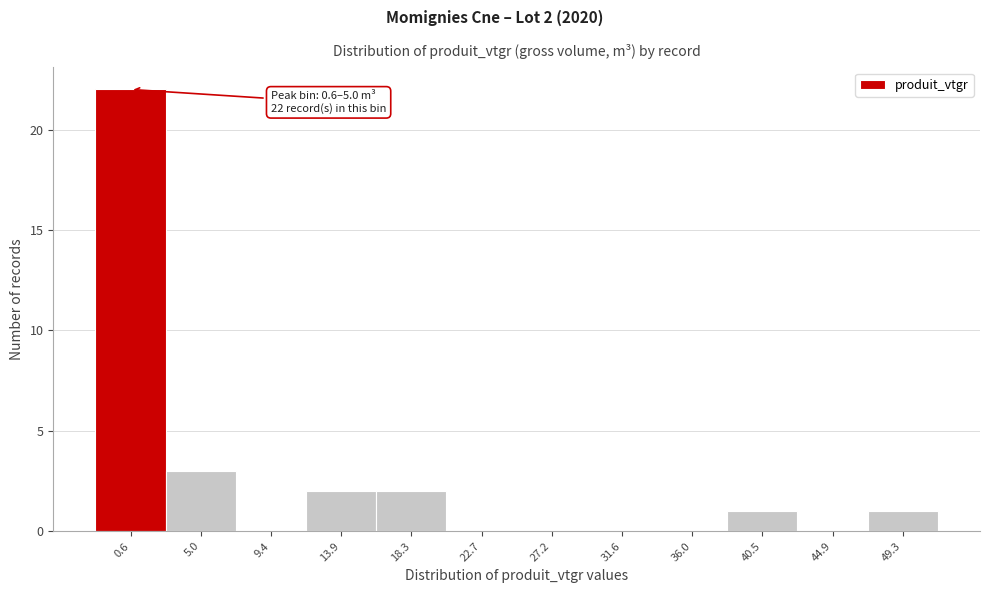

Reading right to left, what are all the values shown in this chart?

49.3=1	44.9=0	40.5=1	36.0=0	31.6=0	27.2=0	22.7=0	18.3=2	13.9=2	9.4=0	5.0=3	0.6=22